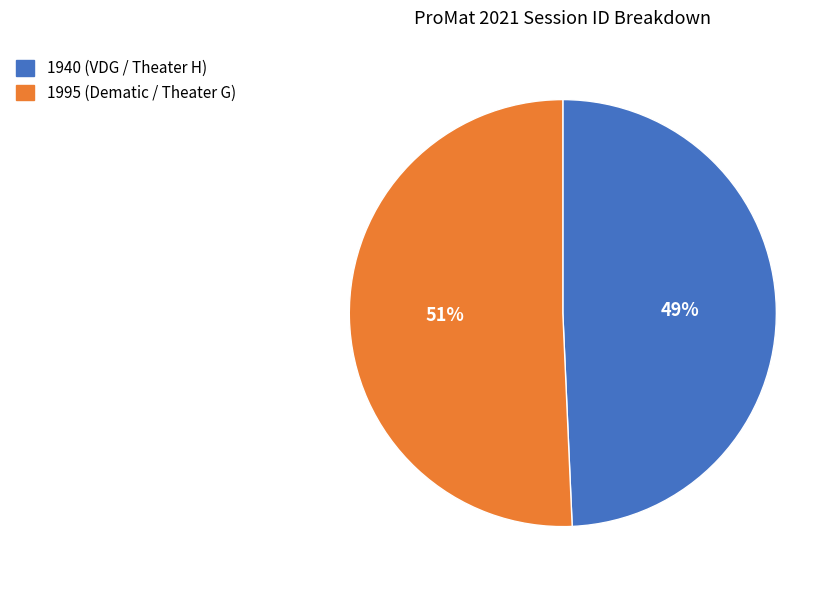

Between 1995 (Dematic / Theater G) and 1940 (VDG / Theater H), which is larger?

1995 (Dematic / Theater G)